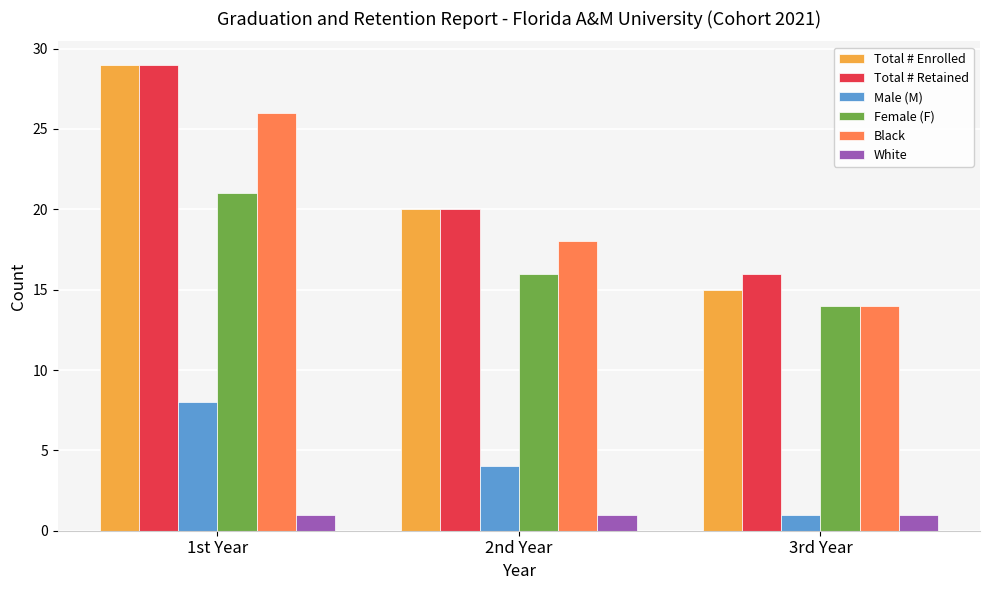

What is the sum of the Total # Retained values at 1st Year and 2nd Year?

49